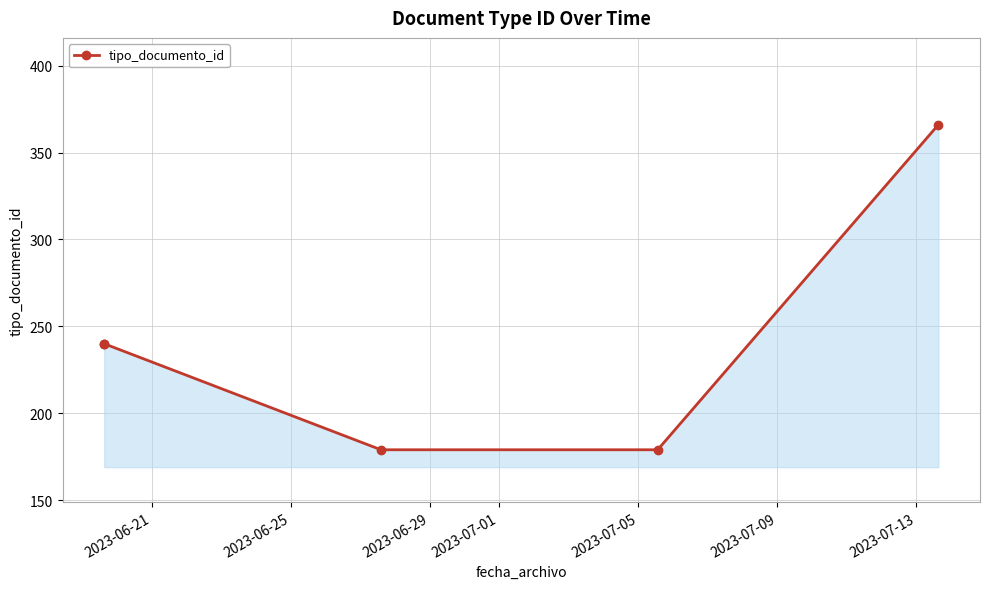

What is the value of the 2nd point from the left?

240